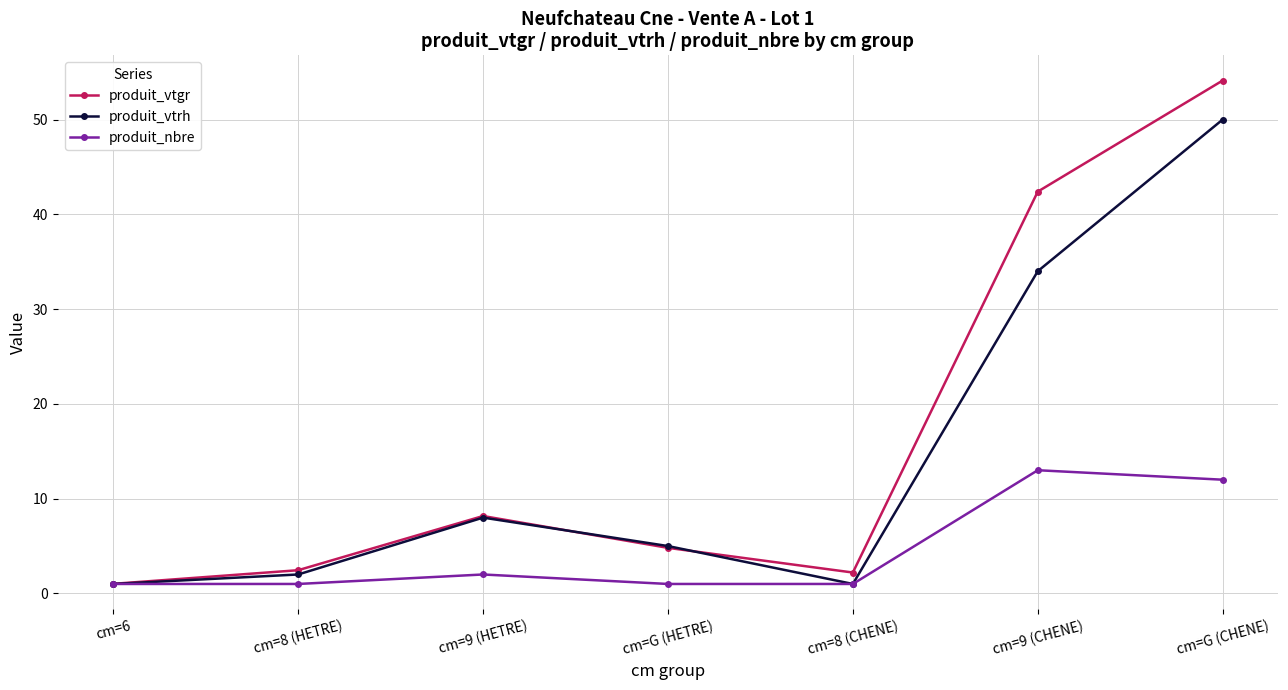

What is the difference between the maximum and minimum values in the produit_vtrh series?

49.0